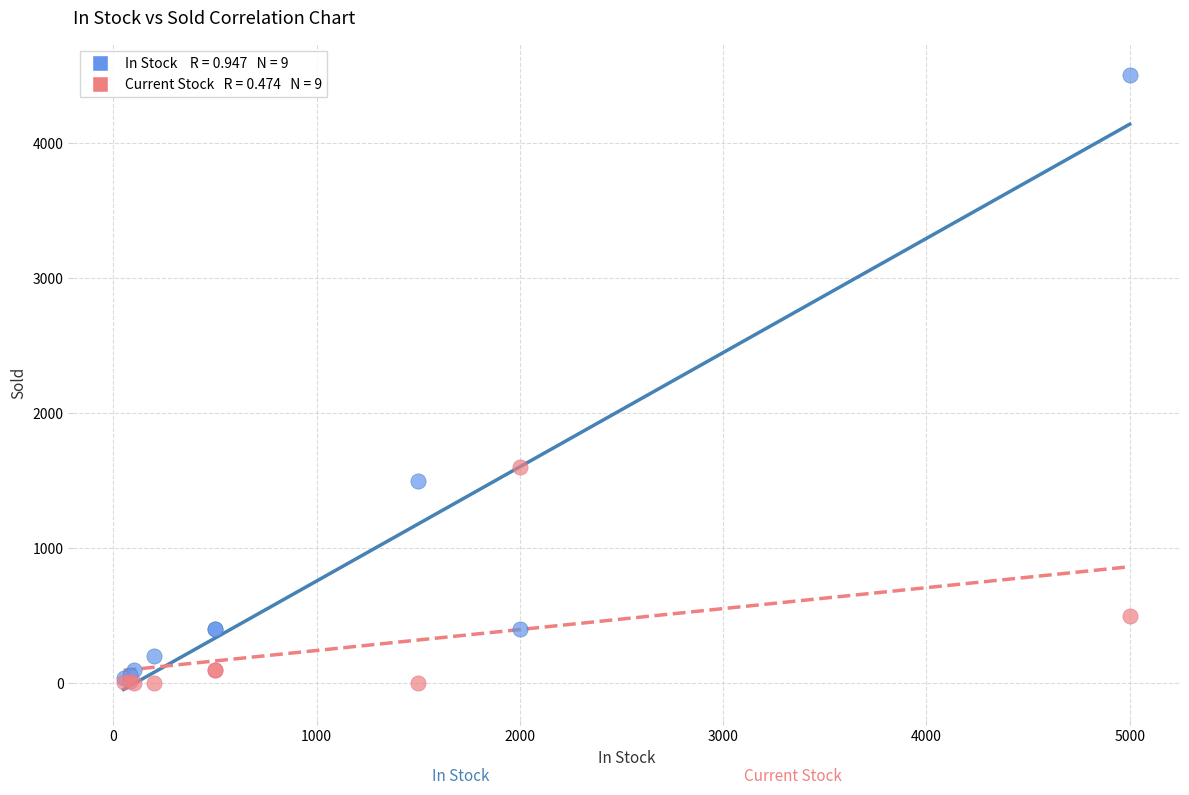

Across all series, what Y value is closest to 2250?

1600